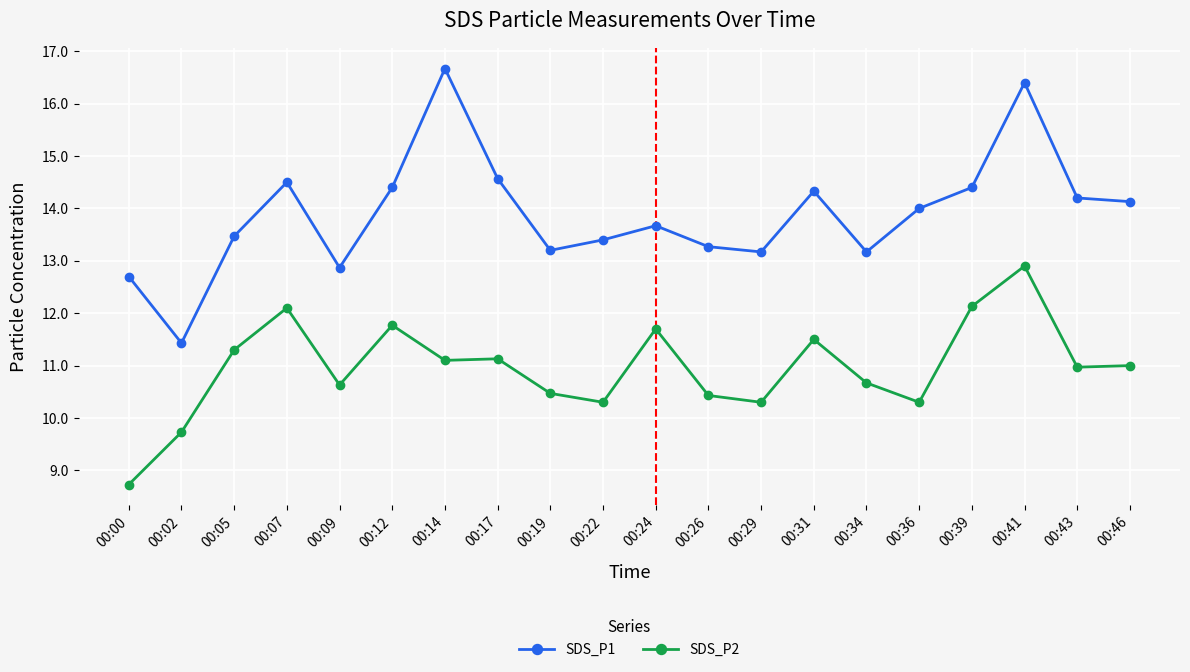

At which category does SDS_P2 reach its first local valley?

00:09